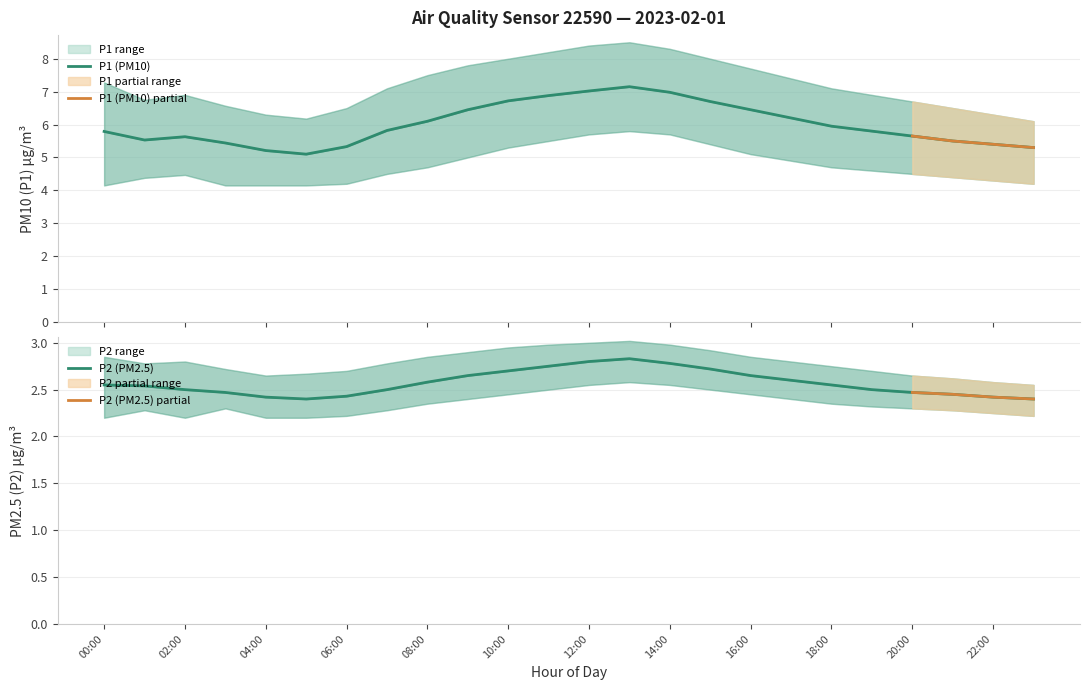

At which label does P2_lower reach its minimum?

00:00